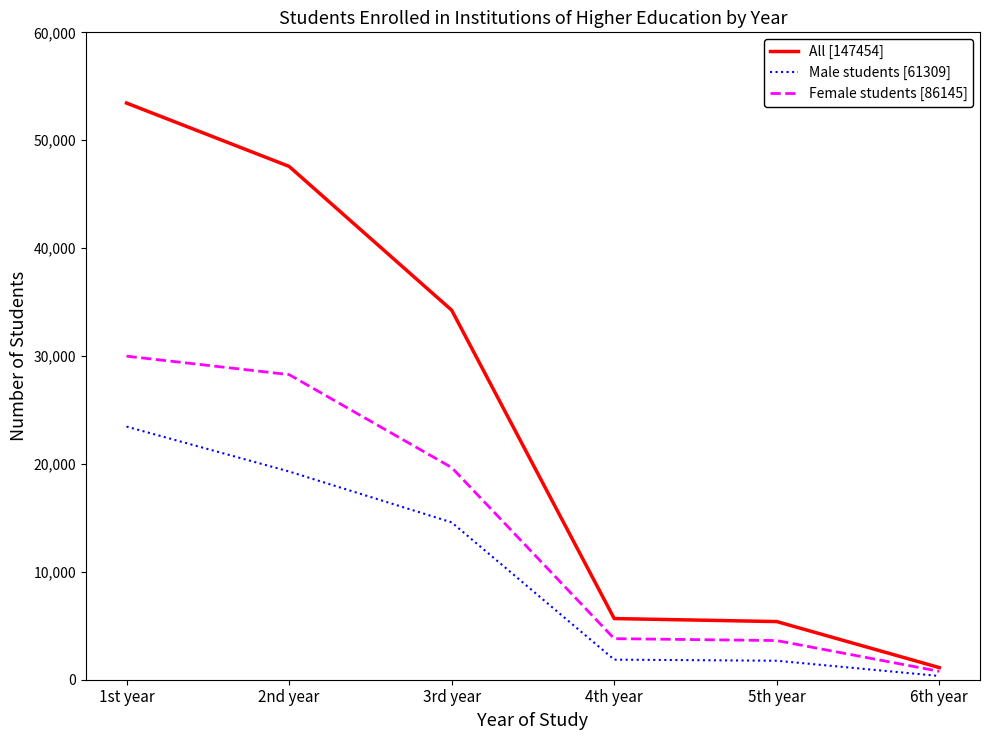

Which series has the largest range (max minus min)?

All [147454]